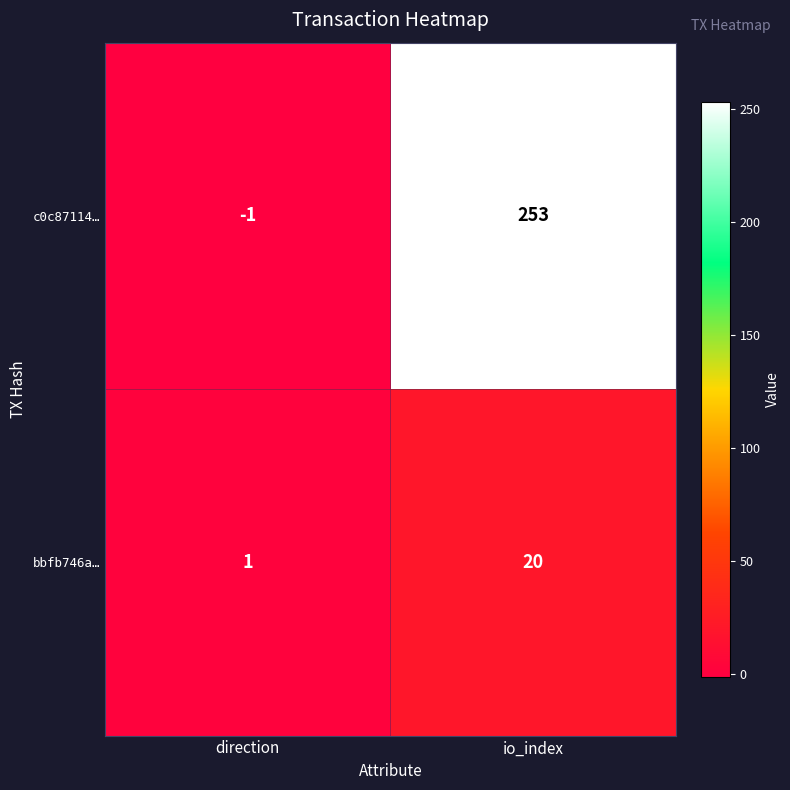

What is the greatest value displayed?

253